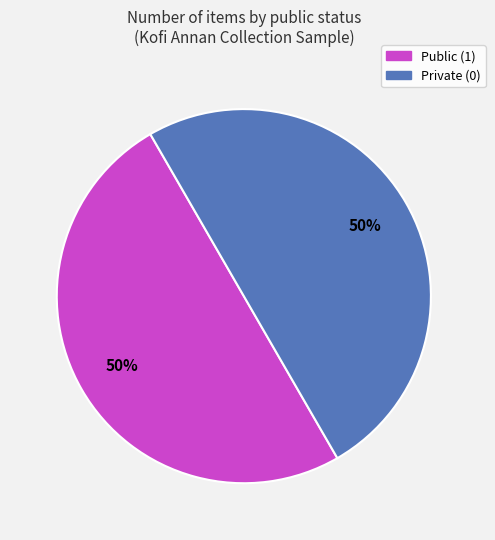

To the nearest percent, what is the average slice percentage?

50%